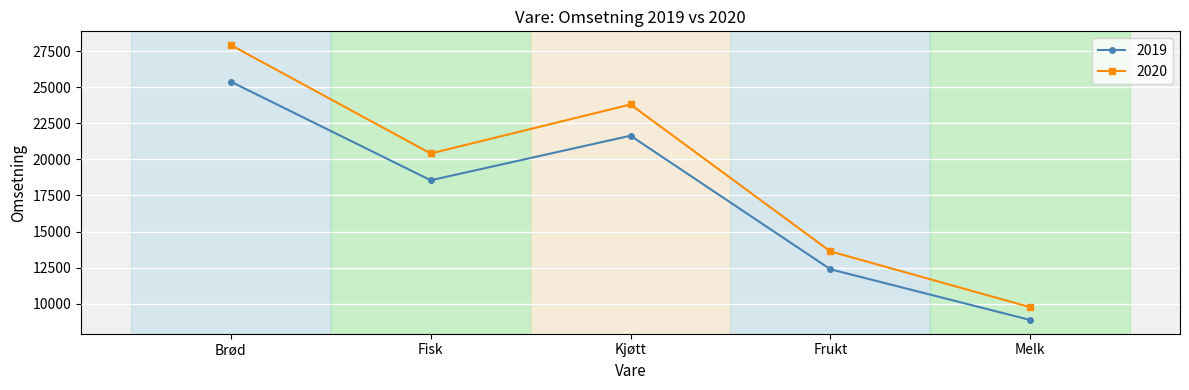

In 2019, how many points are higher than both neighbors (excluding endpoints)?

1